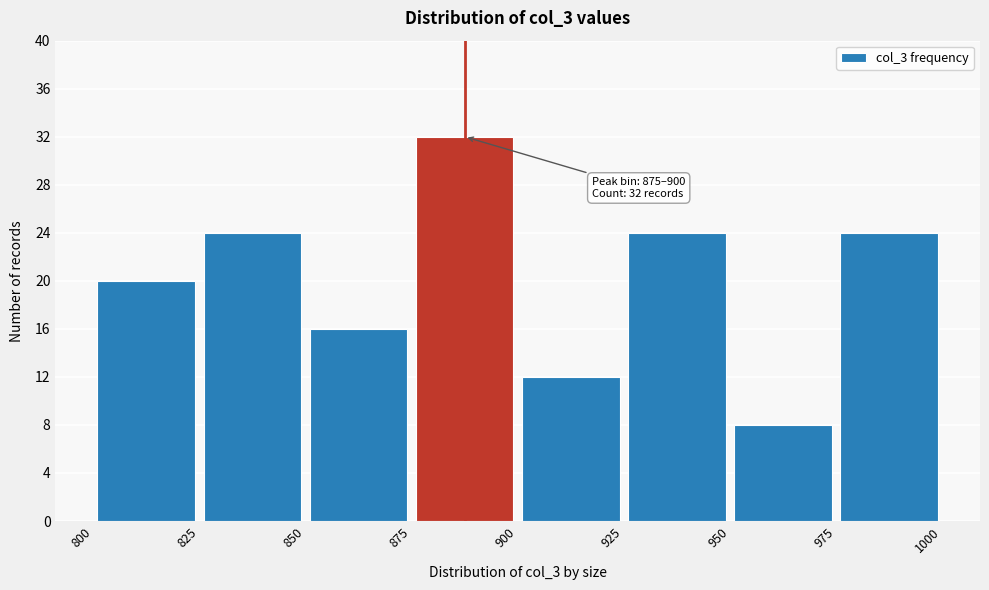

Which range on the x-axis has the tallest bar?

875 to 900